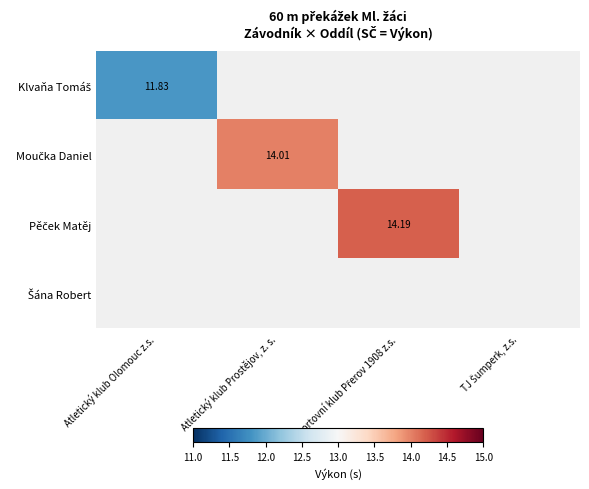

At which category does the chart reach its minimum across all series?

Atletický klub Olomouc z.s.